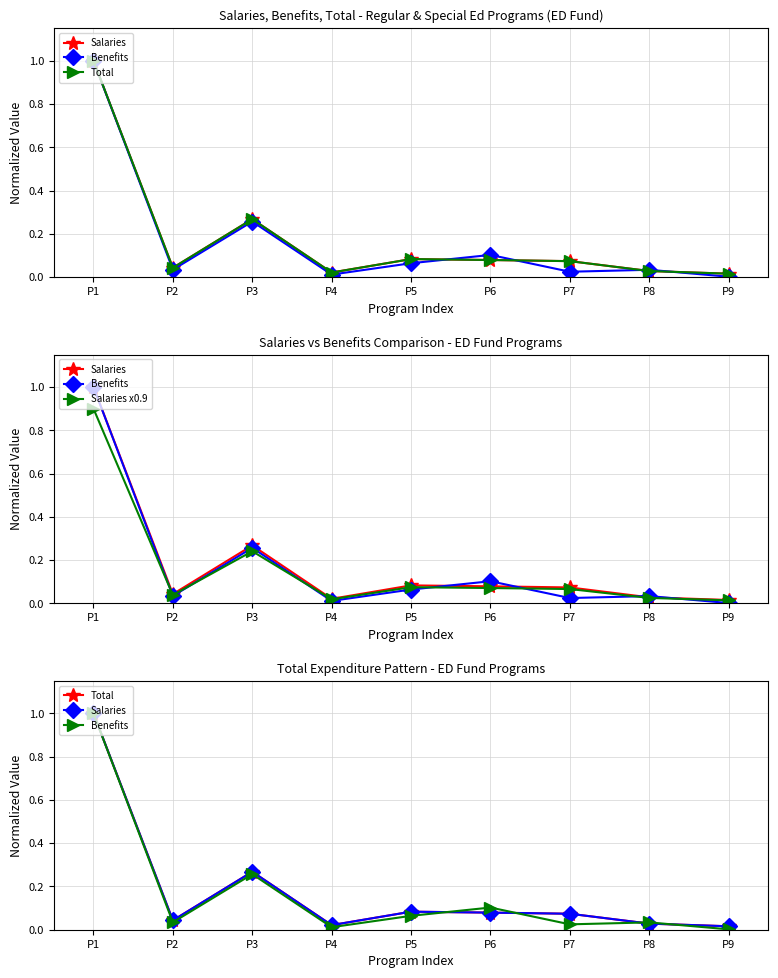

True or false: Total has a value of 0.1 at P7.

False